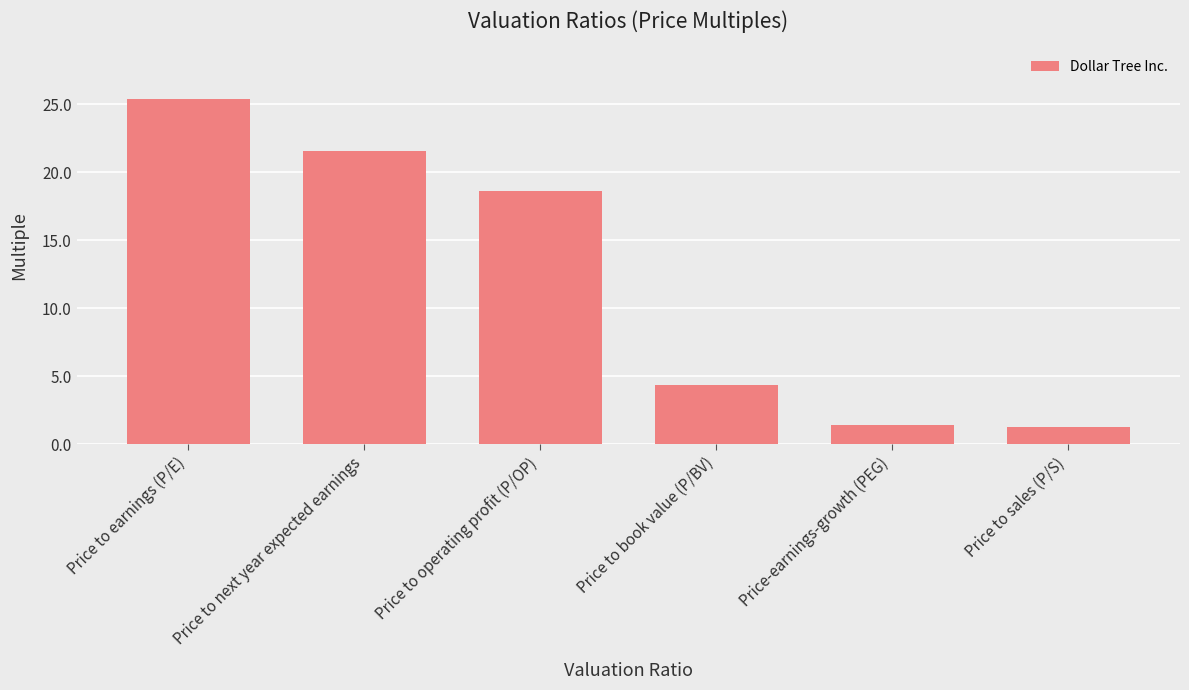

What is the difference between the values at Price to sales (P/S) and Price-earnings-growth (PEG)?

0.1